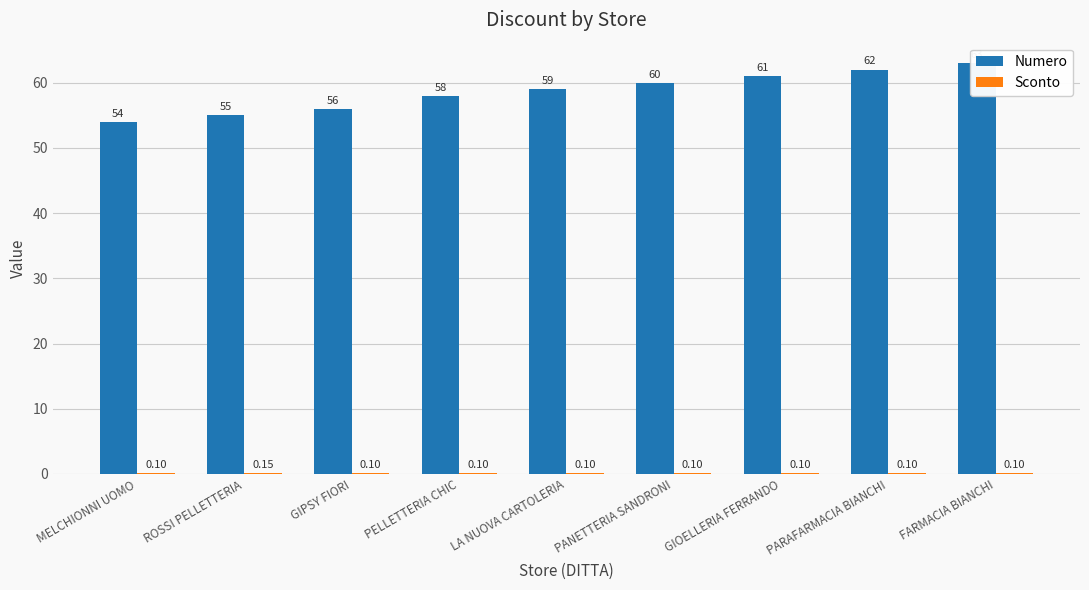

True or false: Numero has a value of 76.9 at ROSSI PELLETTERIA.

False